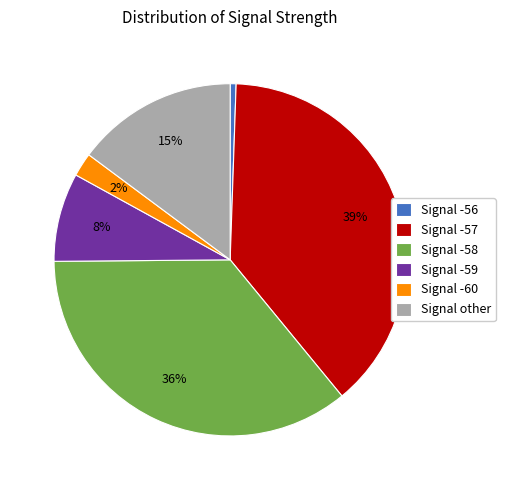

Is there a majority slice in this chart?

No